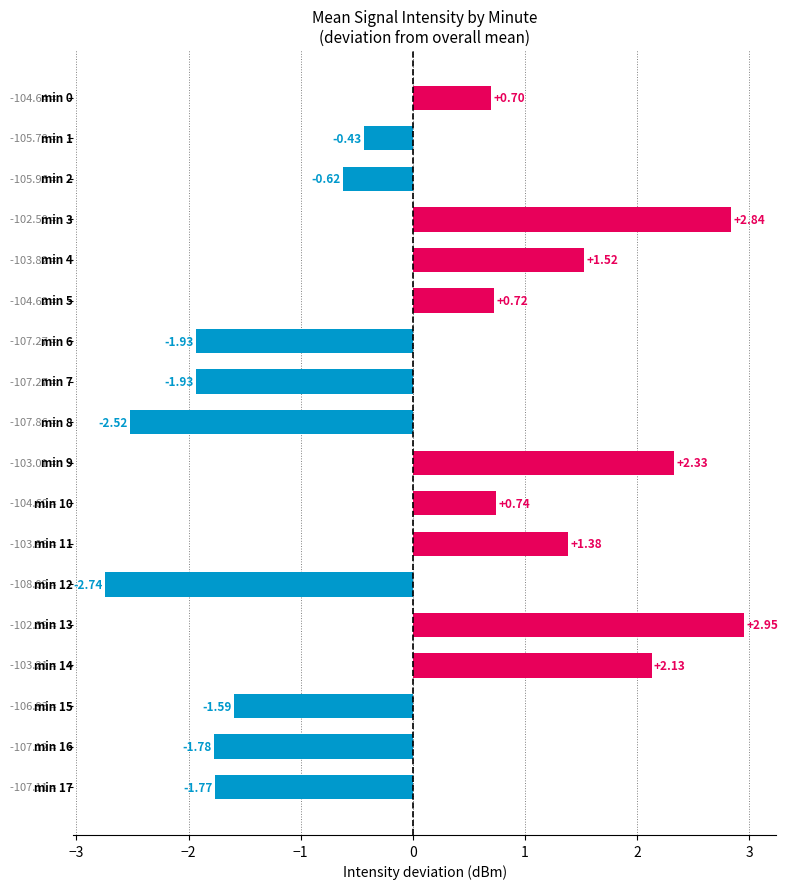

What is the difference between the maximum and minimum values?

5.7